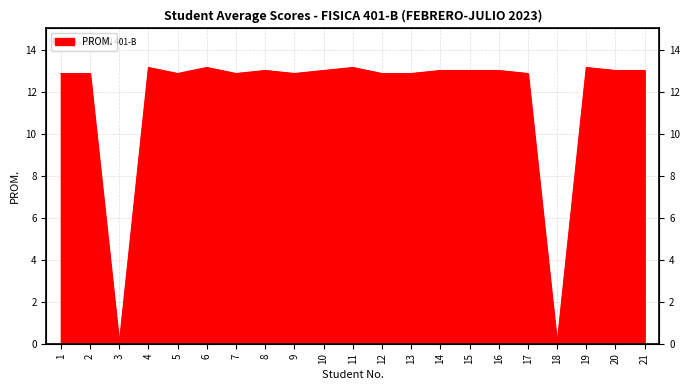

What is the approximate value at 7?

12.9